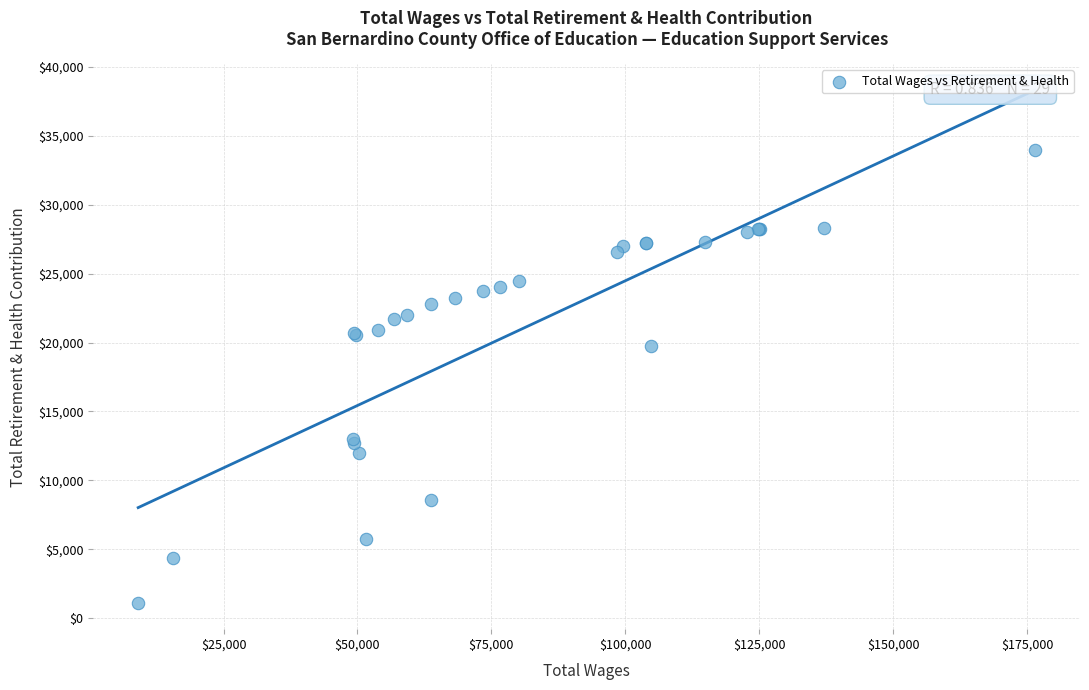

What Y value in the scatter plot is closest to 17516?

19729